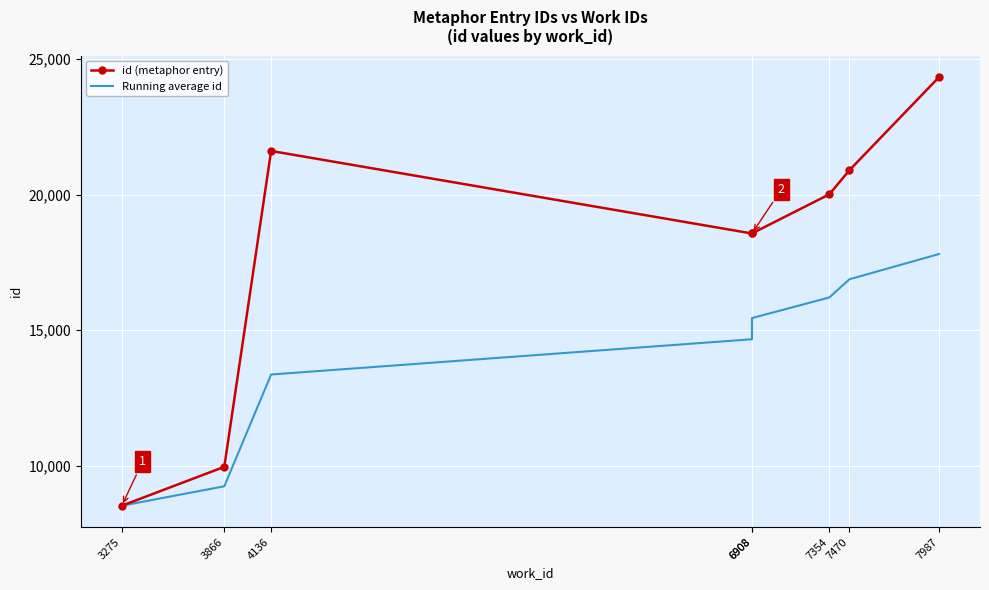

True or false: Running average id and id (metaphor entry) intersect in this chart.

False